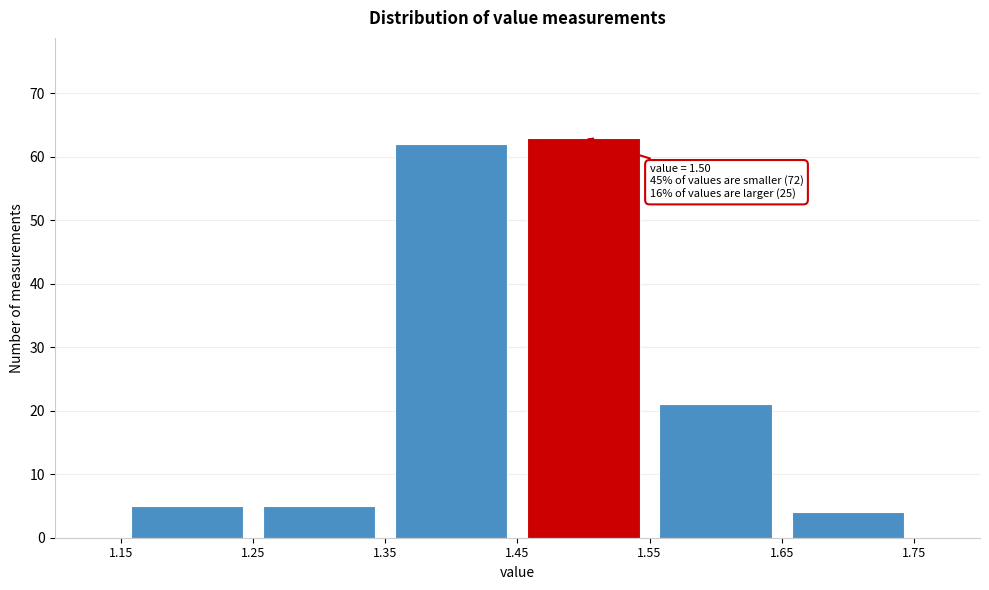

Which range on the x-axis has the tallest bar?

1.45 to 1.55